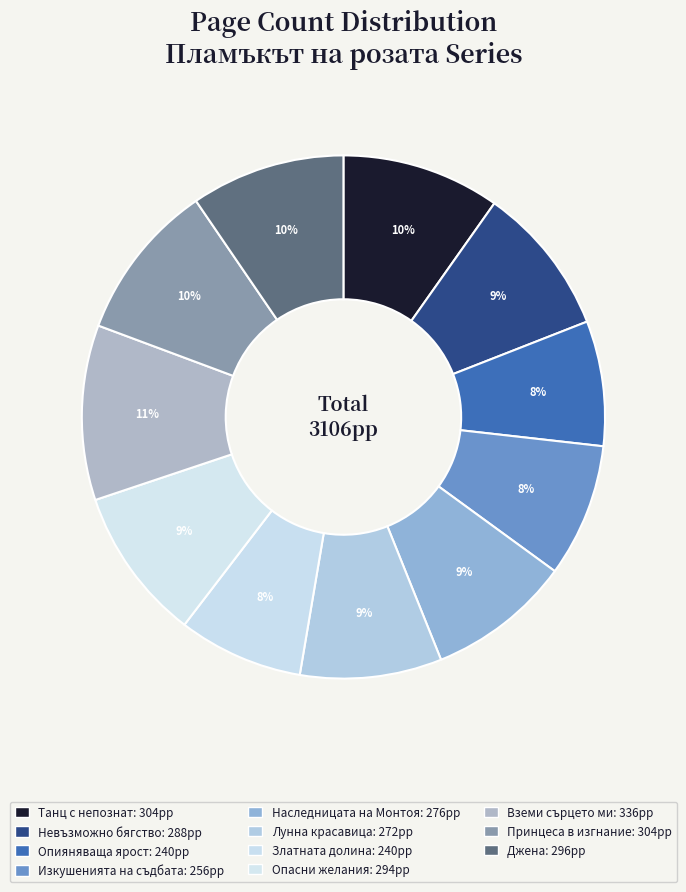

Is the sum of Джена and Невъзможно бягство greater than half?

No